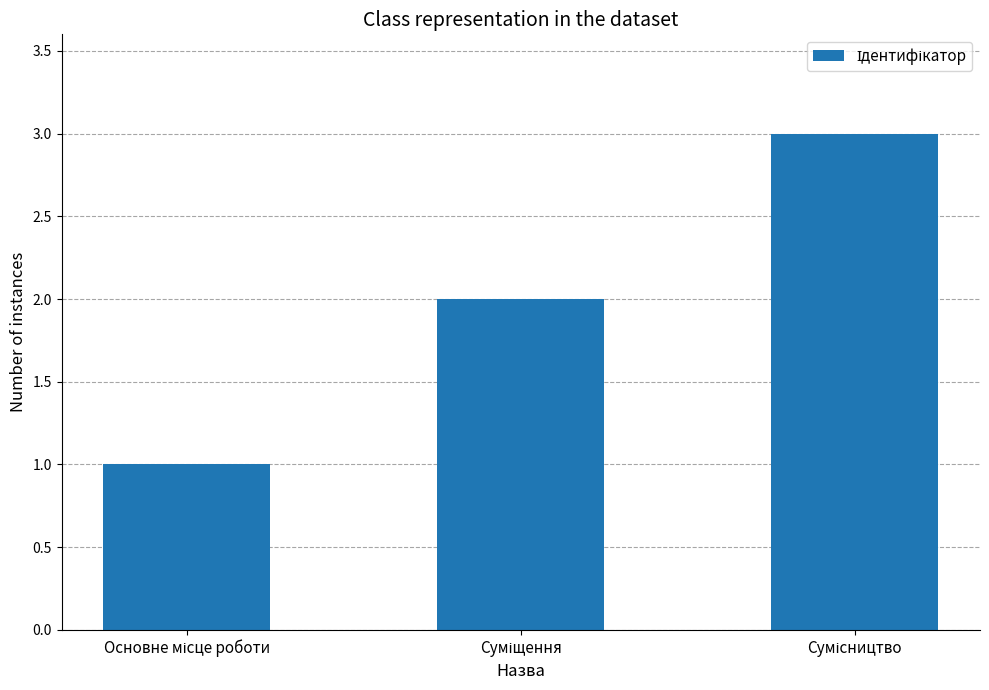

What is the maximum value shown in the chart?

3